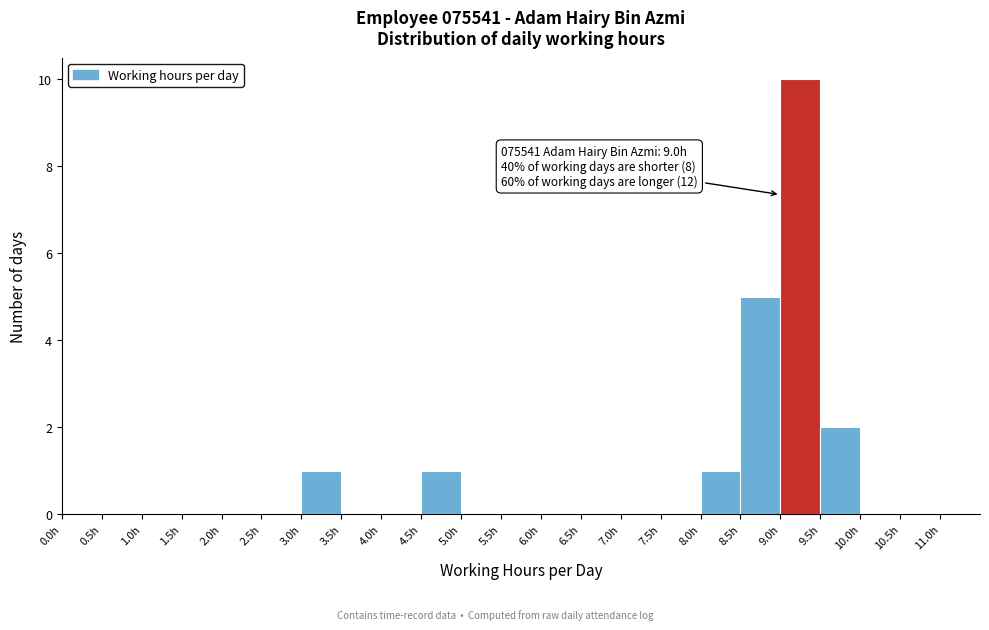

Over which range of the x-axis is the bar tallest?

9.0 to 9.5